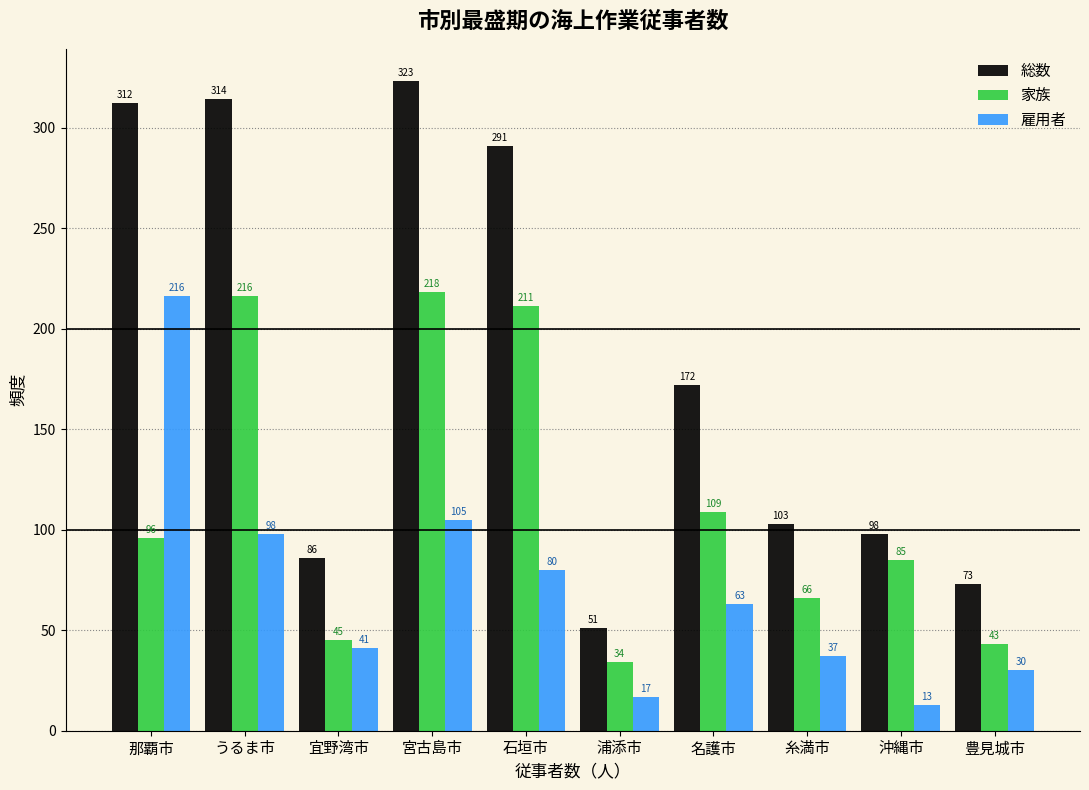

Reading left to right, list all the values displayed in this chart.

総数: 312	314	86	323	291	51	172	103	98	73
家族: 96	216	45	218	211	34	109	66	85	43
雇用者: 216	98	41	105	80	17	63	37	13	30